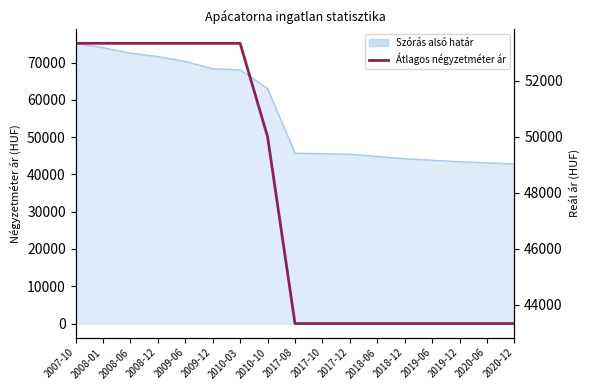

What is the difference between the values at 2008-01 and 2018-06?

10000